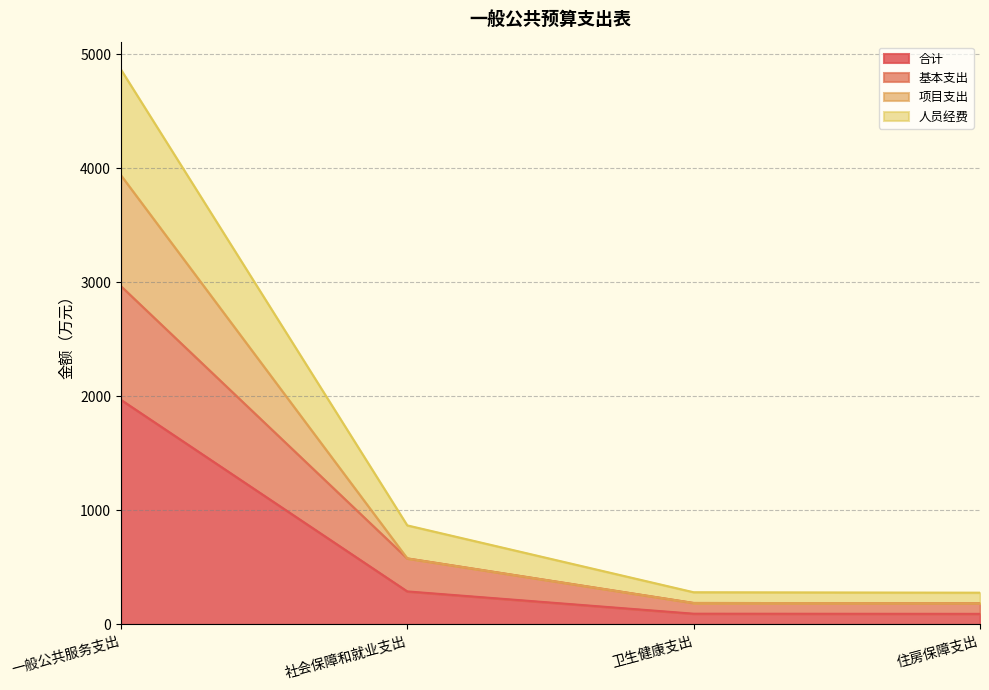

True or false: 合计 has a value of 289.6 at 社会保障和就业支出.

True